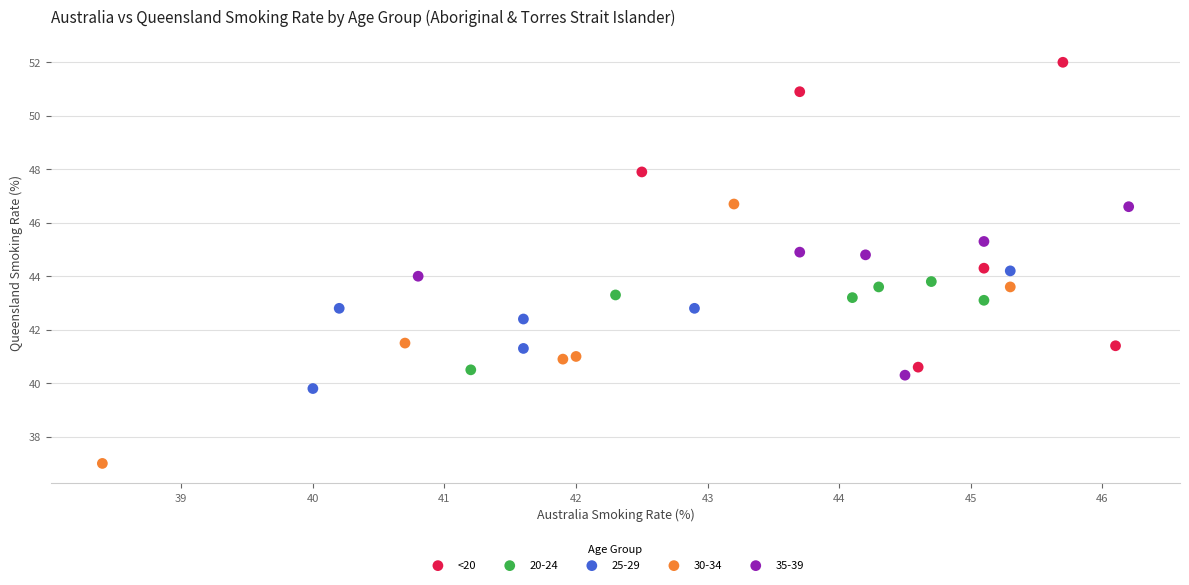

Which series contains the lowest Y value?

30-34